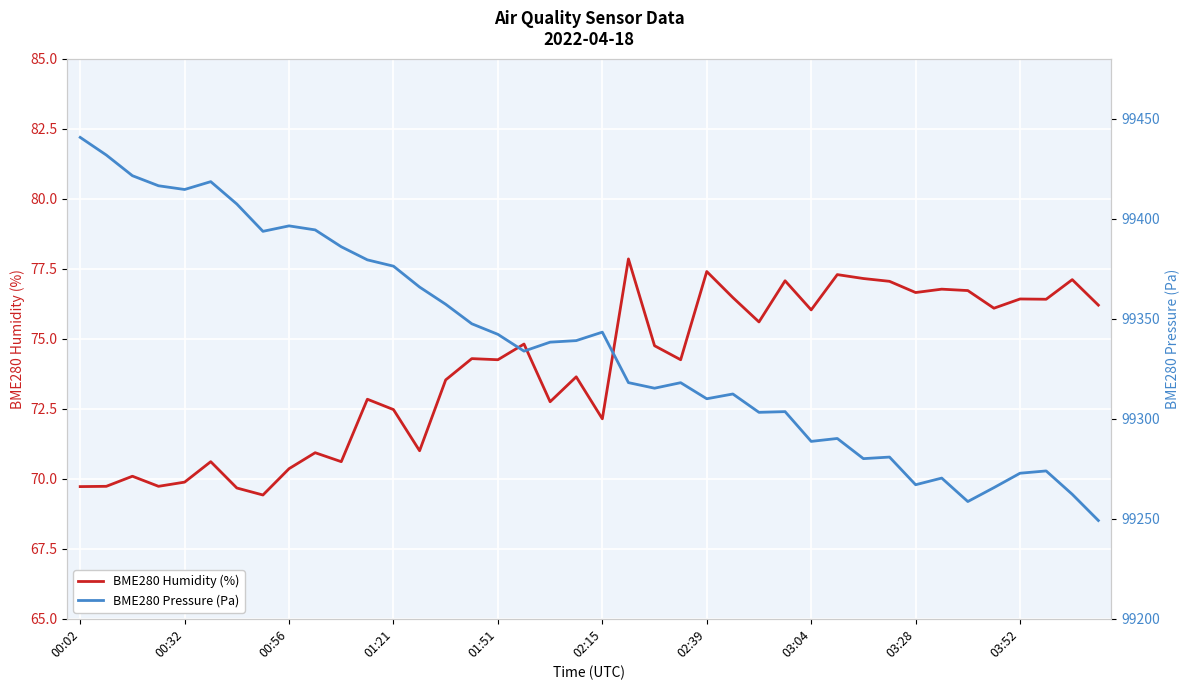

Is it true that BME280 Humidity (%) equals 76.0 at 03:04?

True